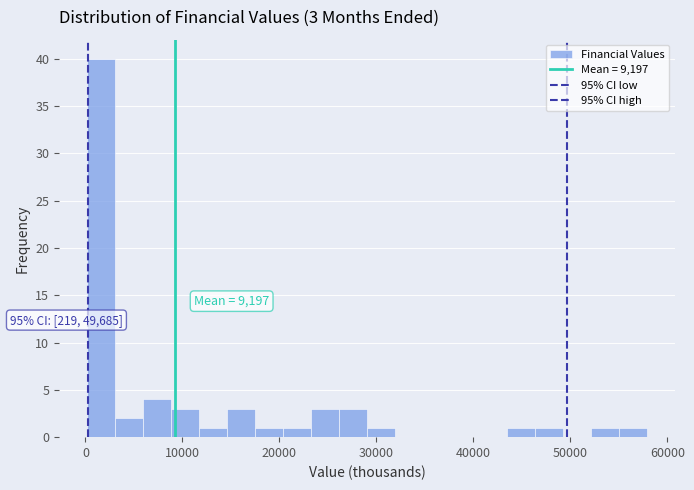

Around what value on the x-axis is the tallest bar? Give the approximate position of its centre, as read against the axis.

2000